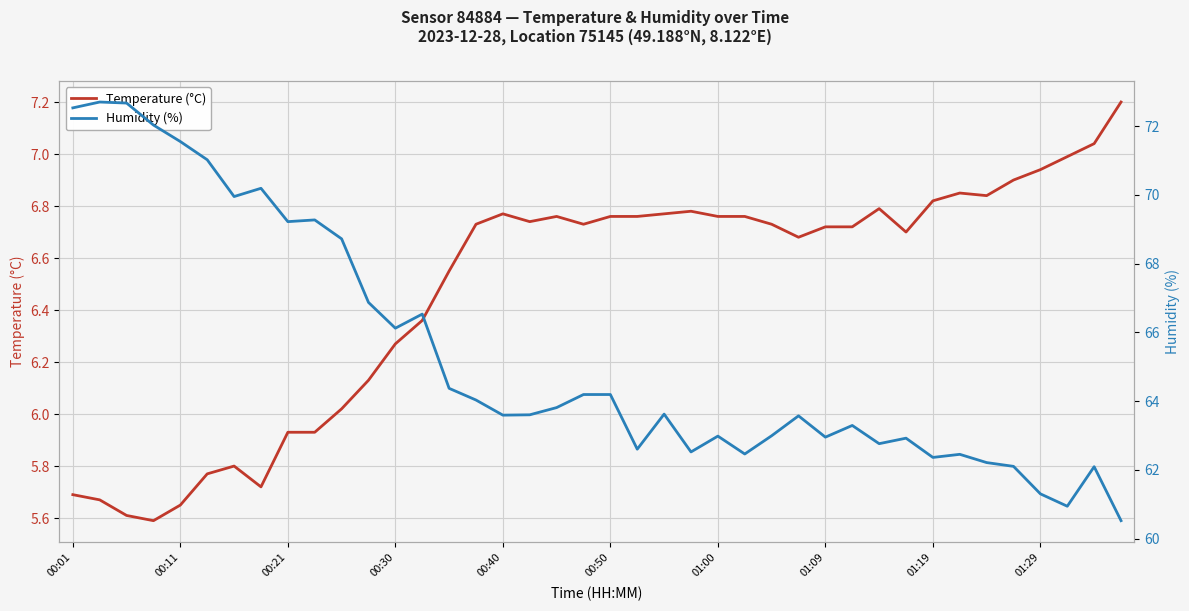

How many lines are shown in the chart?

2